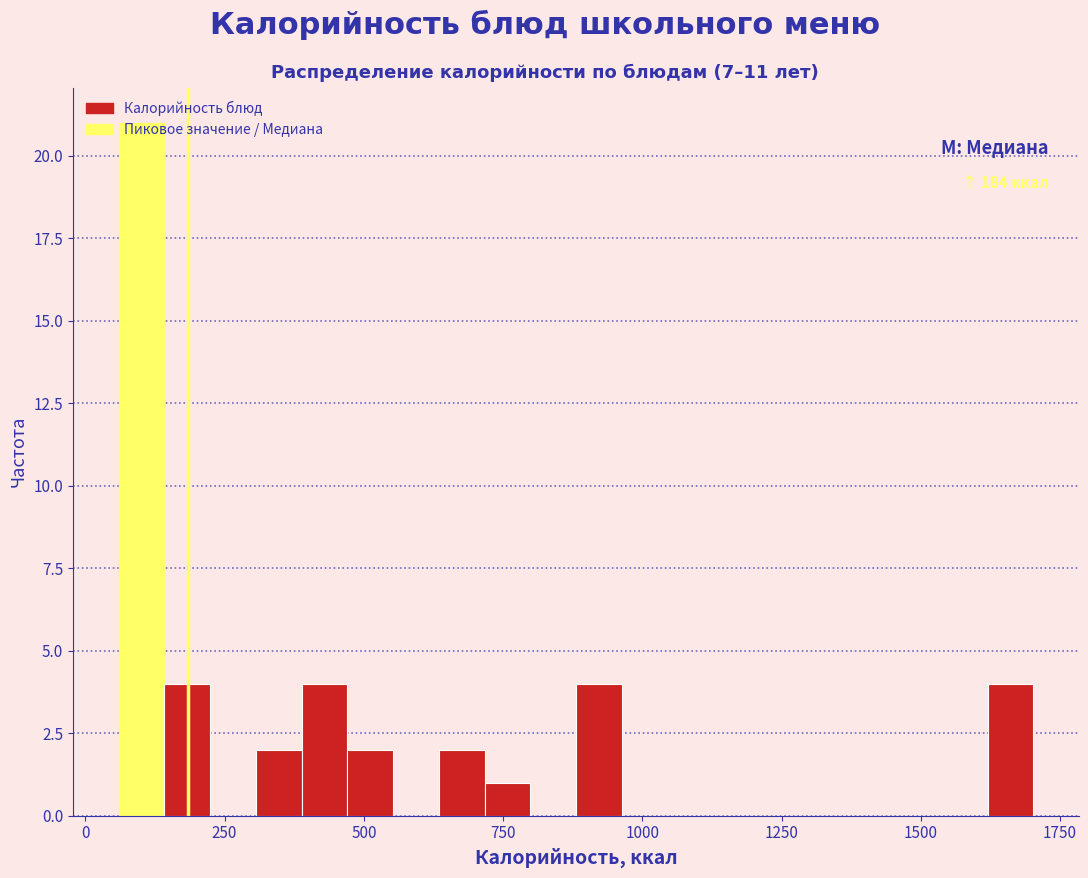

Around what value on the x-axis is the tallest bar? Give the approximate position of its centre, as read against the axis.

100